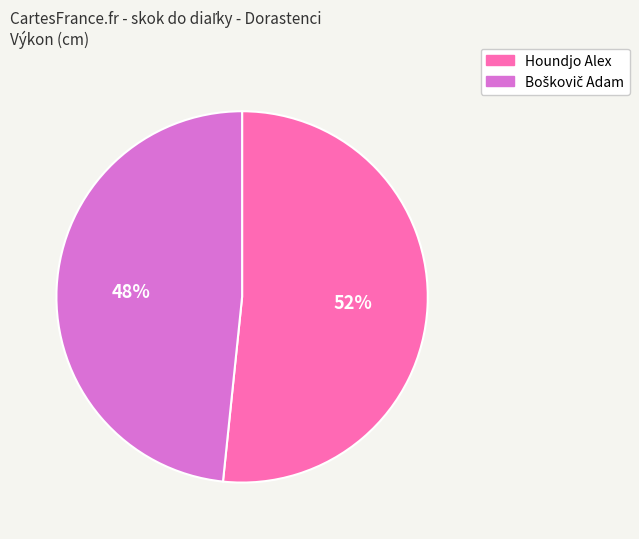

True or false: Houndjo Alex accounts for 52% of the total.

True